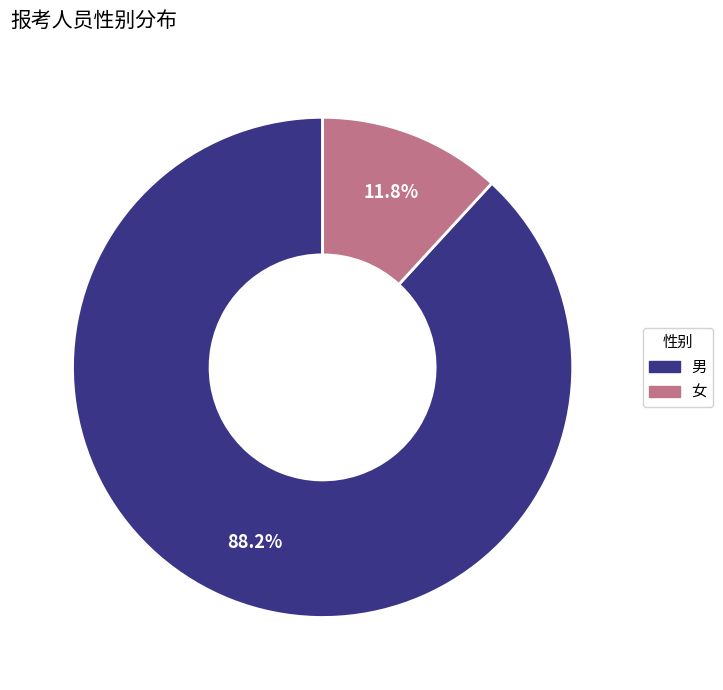

Which category accounts for the majority?

男